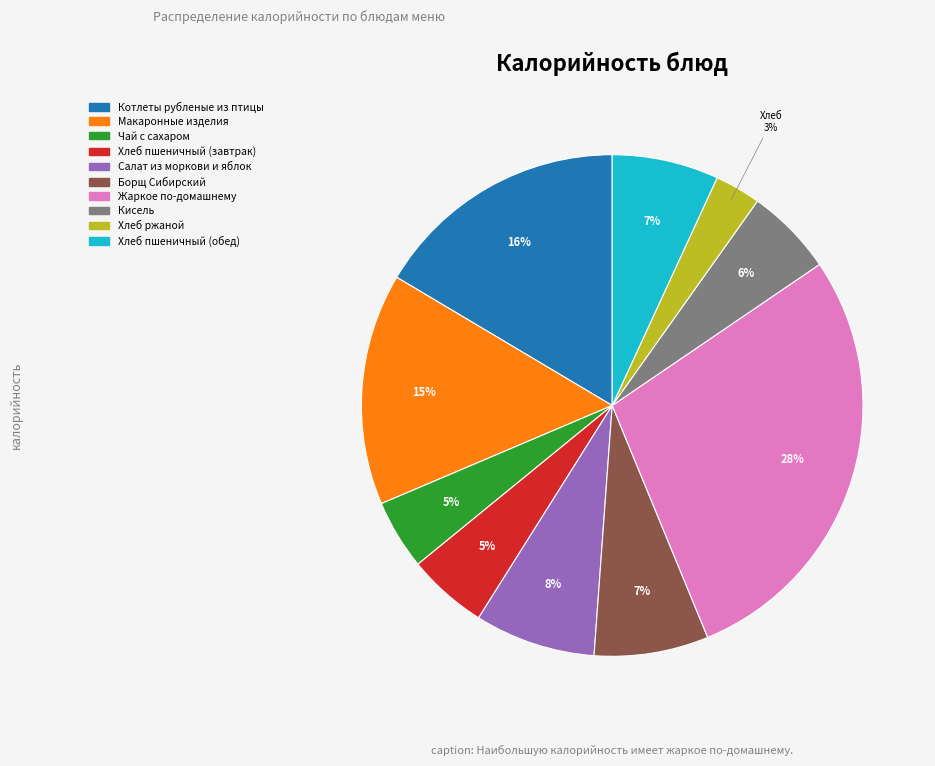

To the nearest percent, what percentage of the pie is Макаронные изделия?

15%